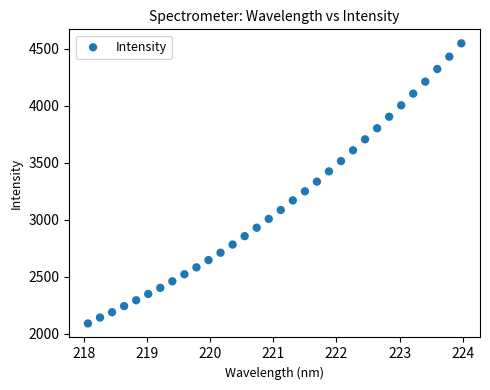

What is the range of Y values (max minus min)?

2457.0